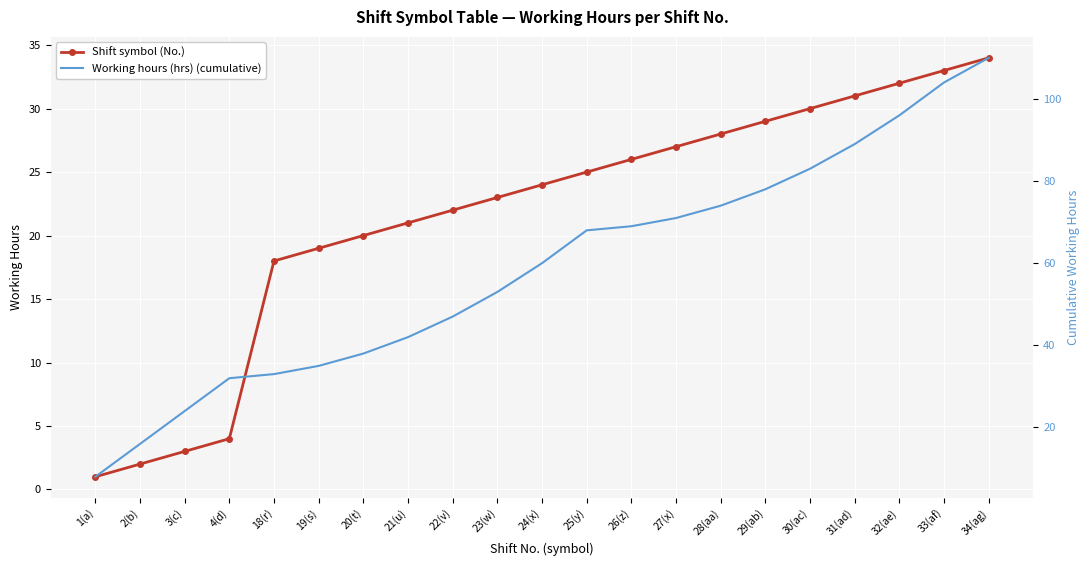

At 23(w), list the series in order from smallest to largest.

Shift symbol (No.), Working hours (hrs) (cumulative)